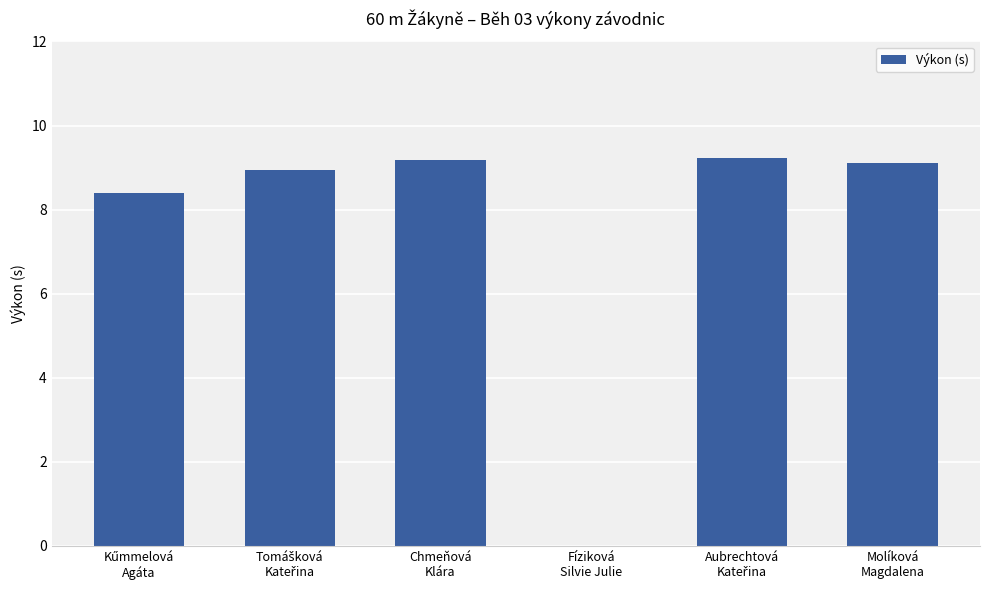

How many categories are shown in the chart?

6